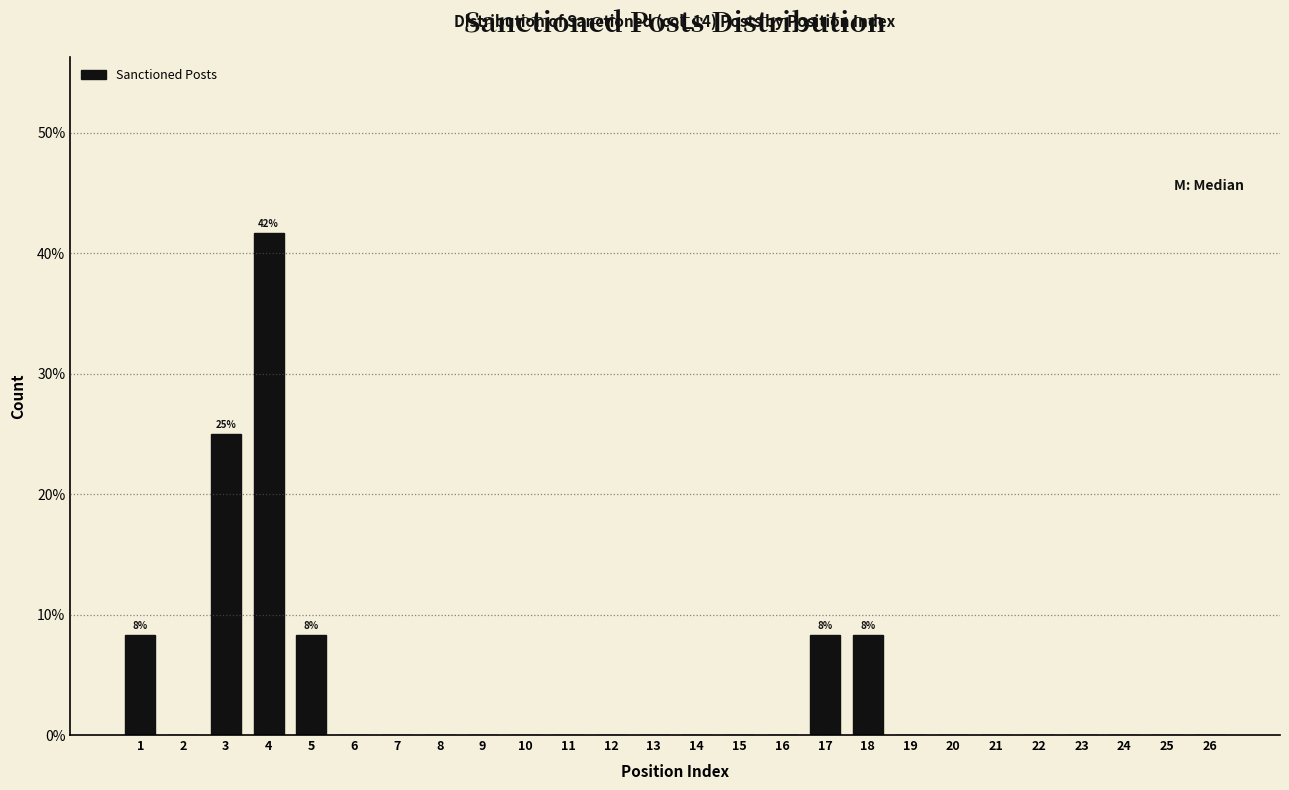

Which range on the x-axis has the tallest bar?

3.5 to 4.5